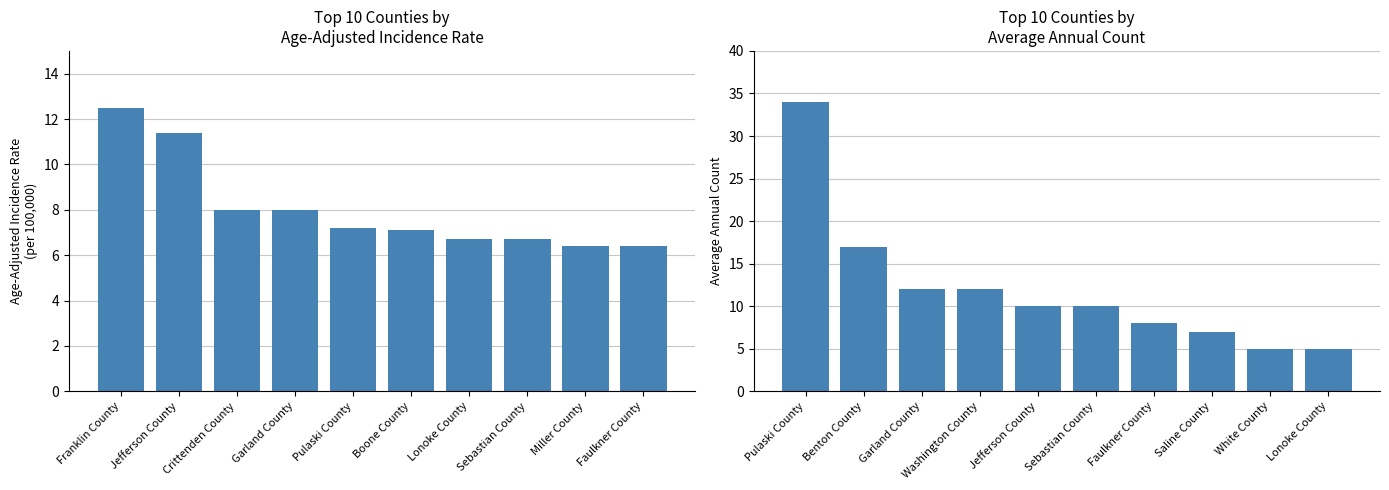

Rank the series by their average value, from highest to lowest.

Average Annual Count, Age-Adjusted Incidence Rate